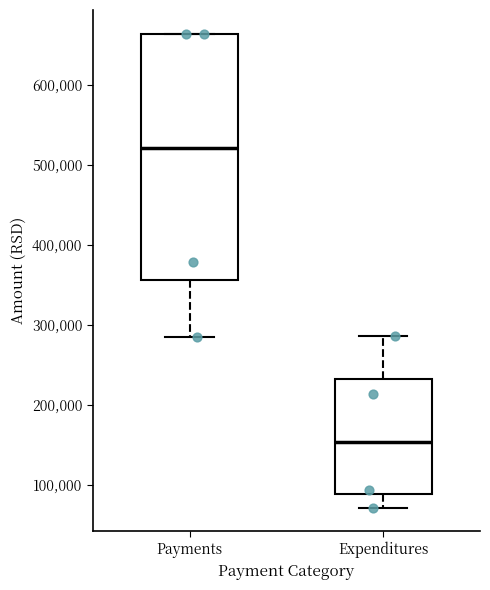

Where does the lower whisker of the box for Expenditures end on the y-axis? The values are not printed on the chart, so give them approximately, as read against the axis.

70000